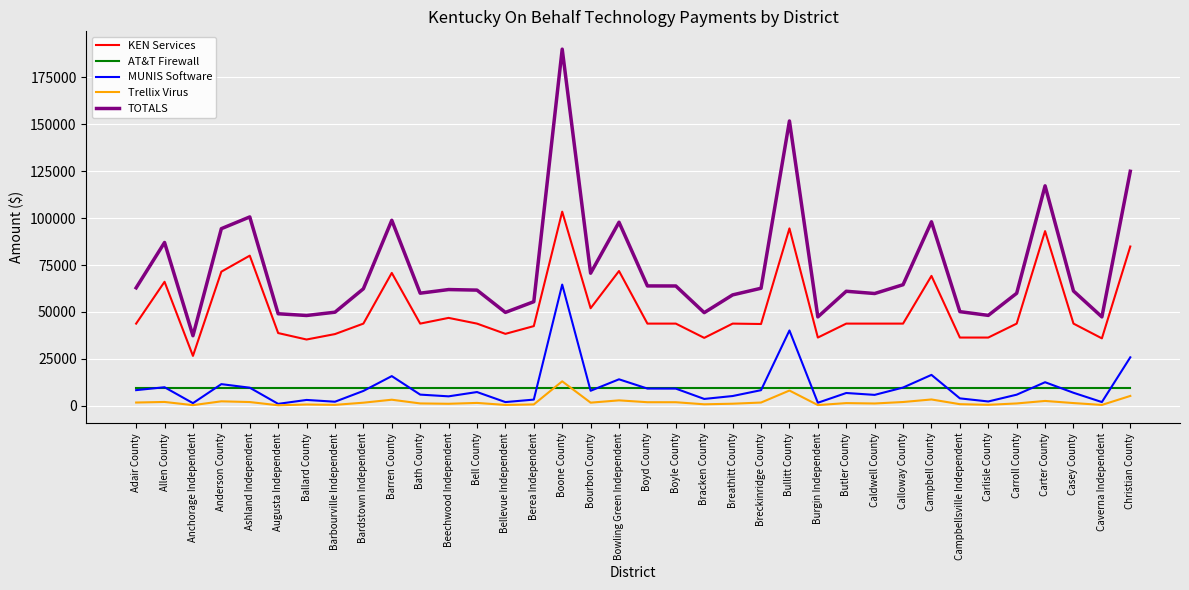

What is the total value across all series at Bourbon County?

141258.4